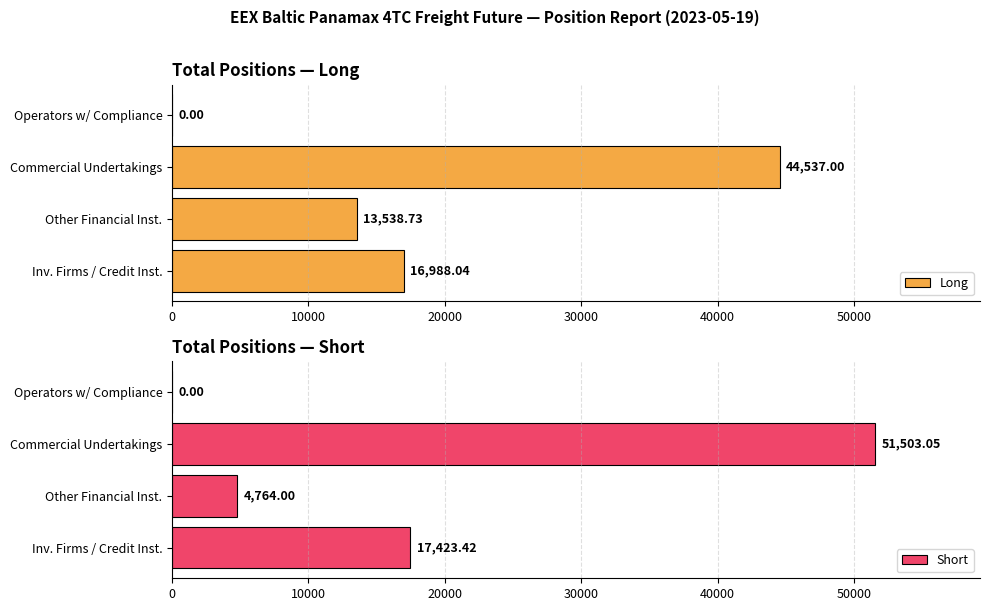

What is the sum of all Long values?

75063.8